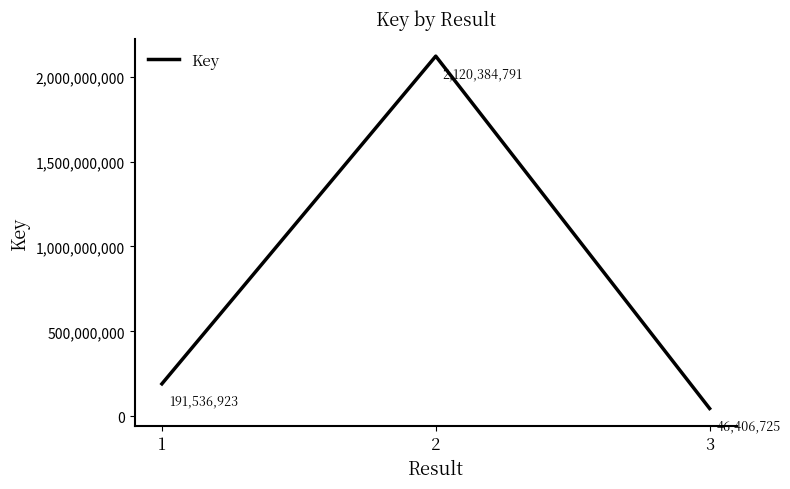

List the labels in order of value, smallest first.

3, 1, 2